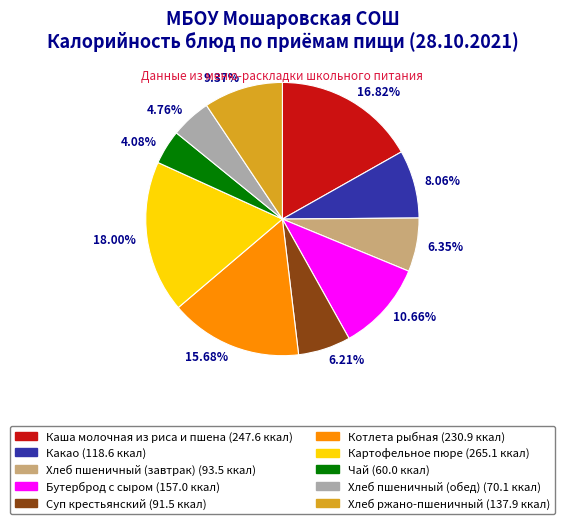

What is the ratio of the value at 10.66% to the value at 18.00%?

0.6